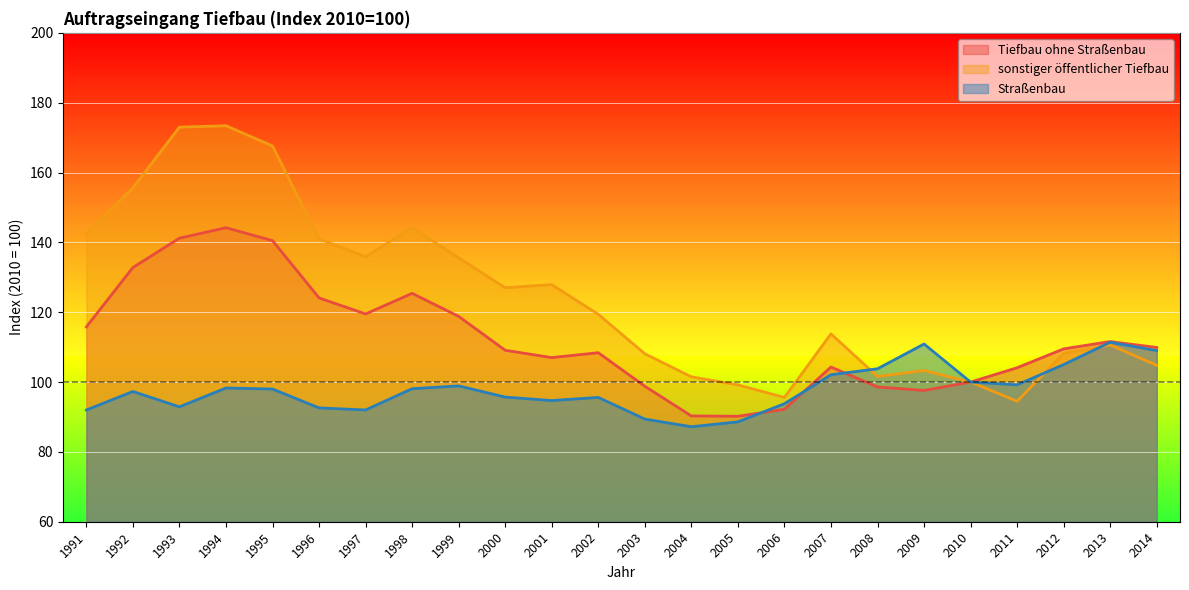

At how many categories does at least one series exceed 126?

11